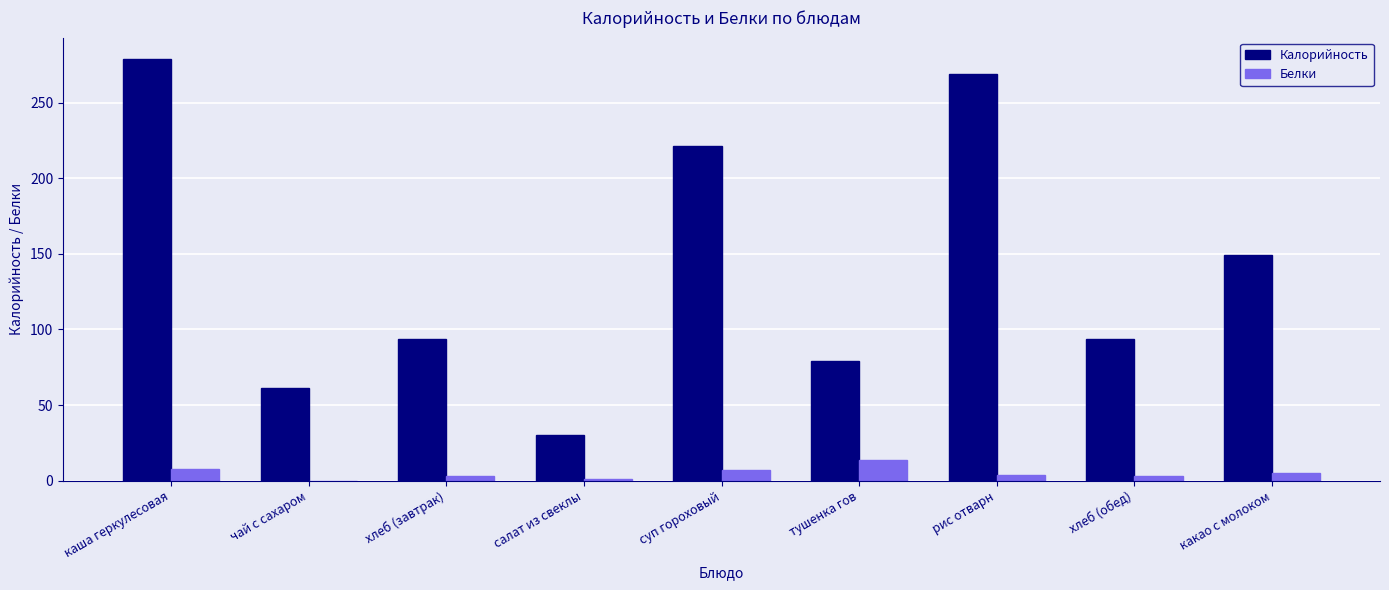

True or false: Белки has a value of 0 at чай с сахаром.

True